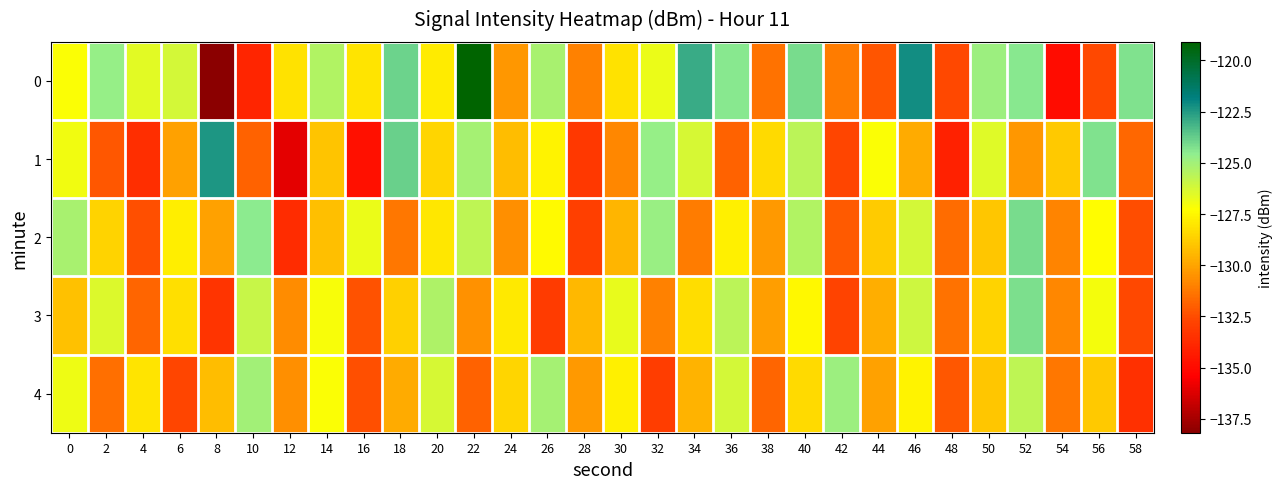

Count the number of data series in this chart.

5